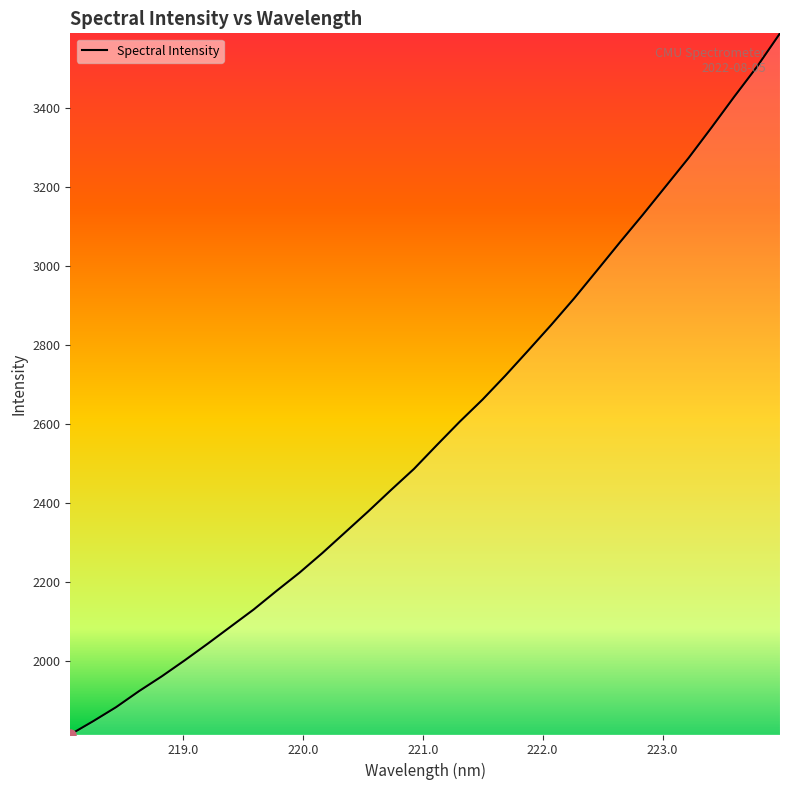

What is the label of the 13th point from the right?

221.6902